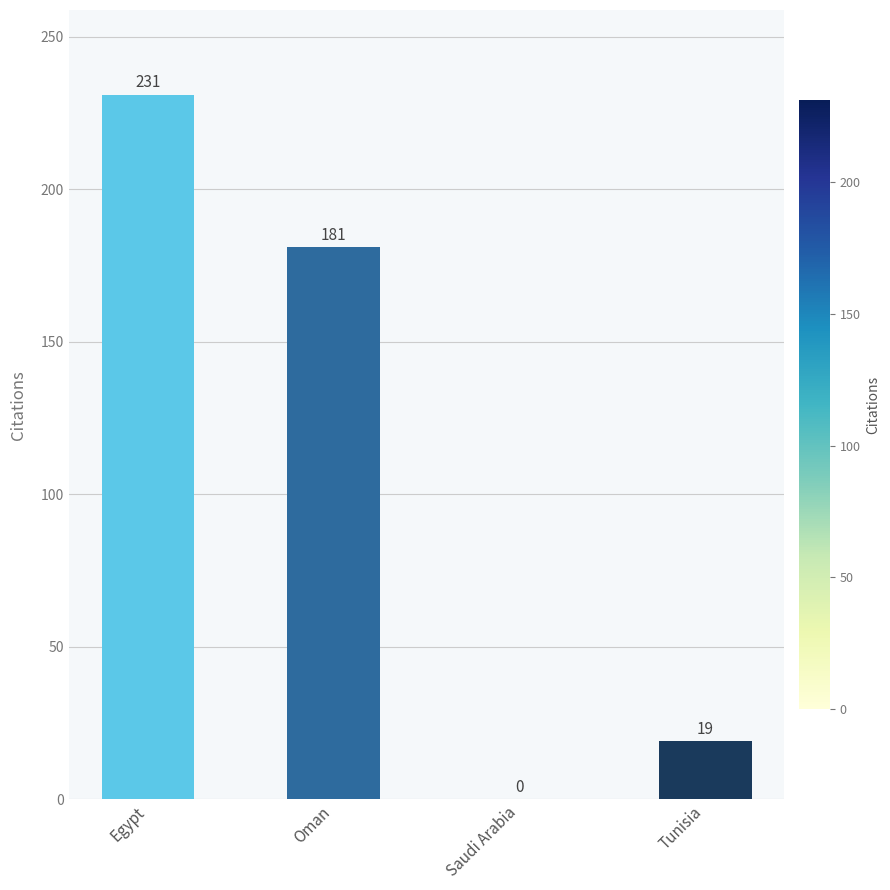

Read the value at Tunisia.

19